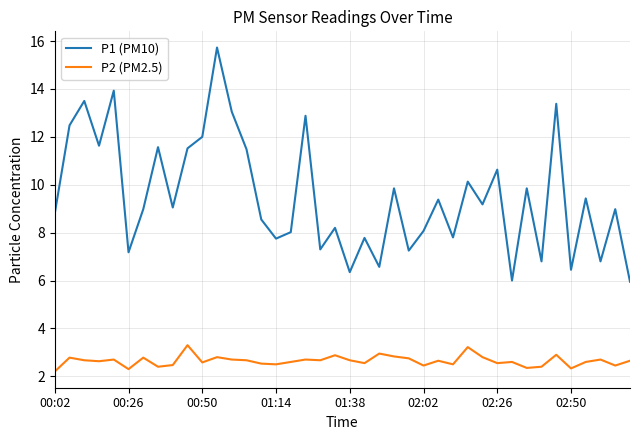

What is the minimum value shown in the chart?

2.2